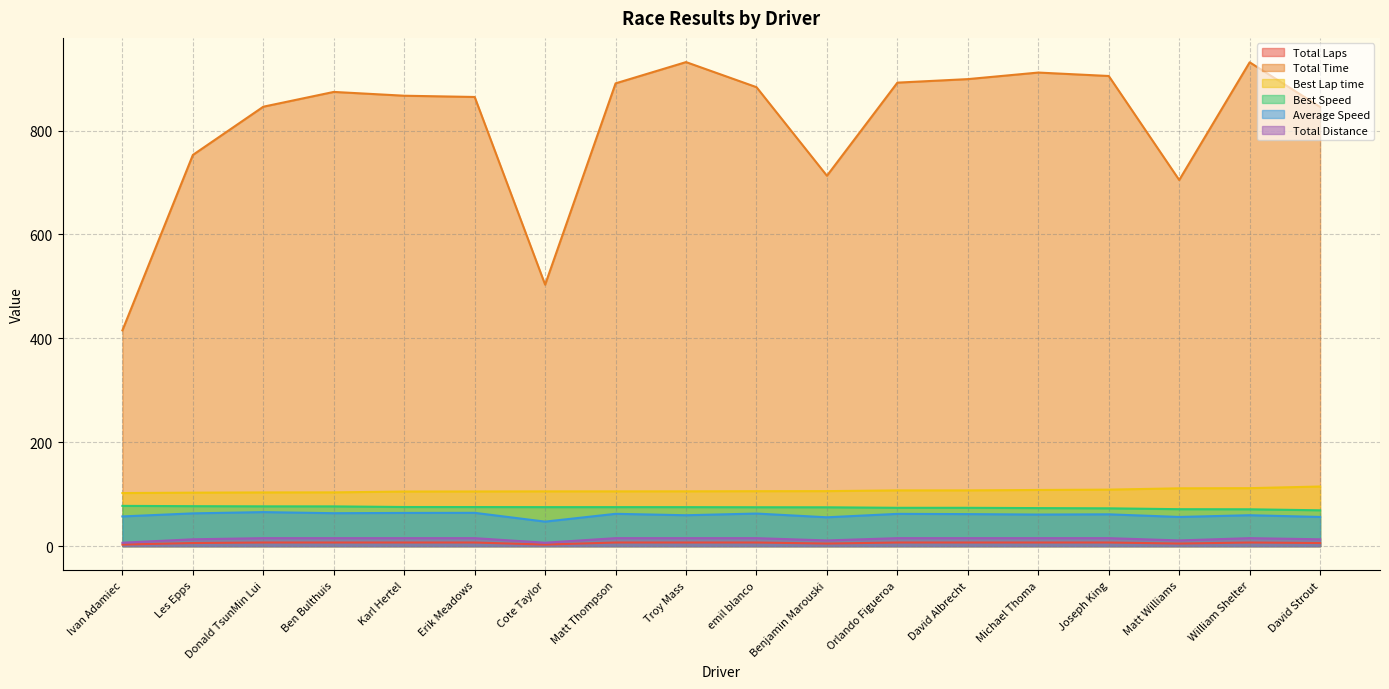

Rank the series by their maximum value, from lowest to highest.

Total Laps, Total Distance, Average Speed, Best Speed, Best Lap time, Total Time